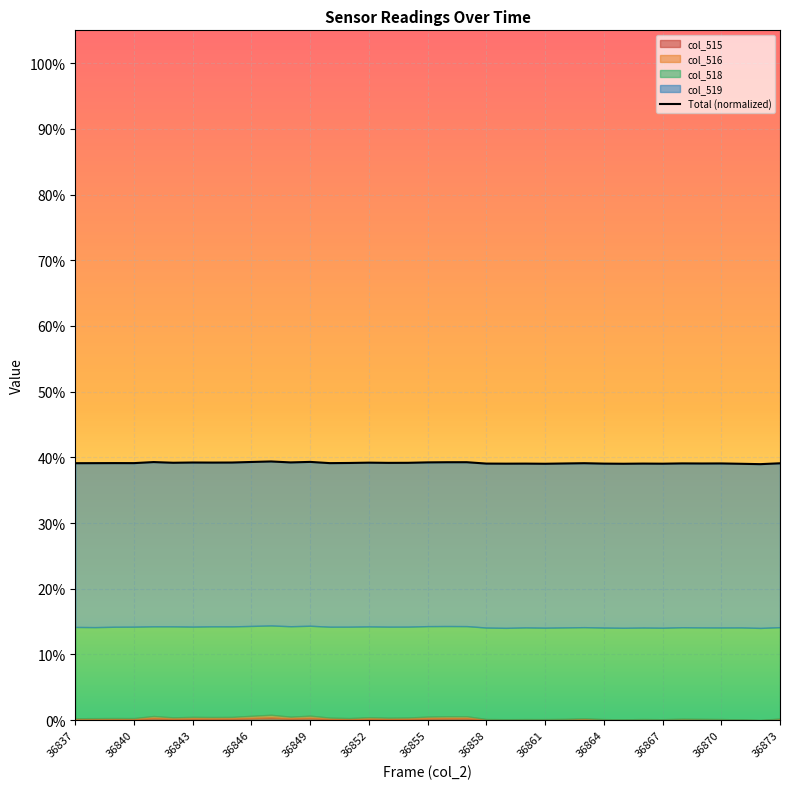

Count the number of categories in the chart.

37